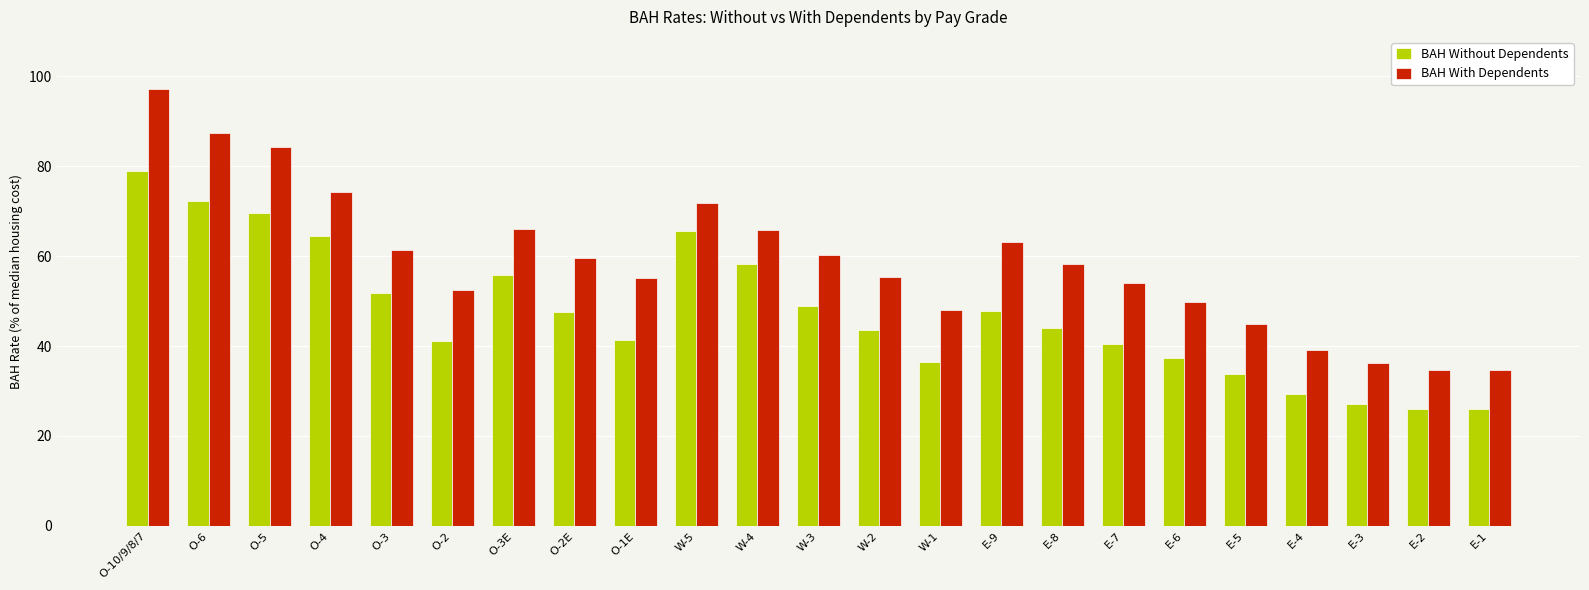

Does the chart contain stacked bars?

No